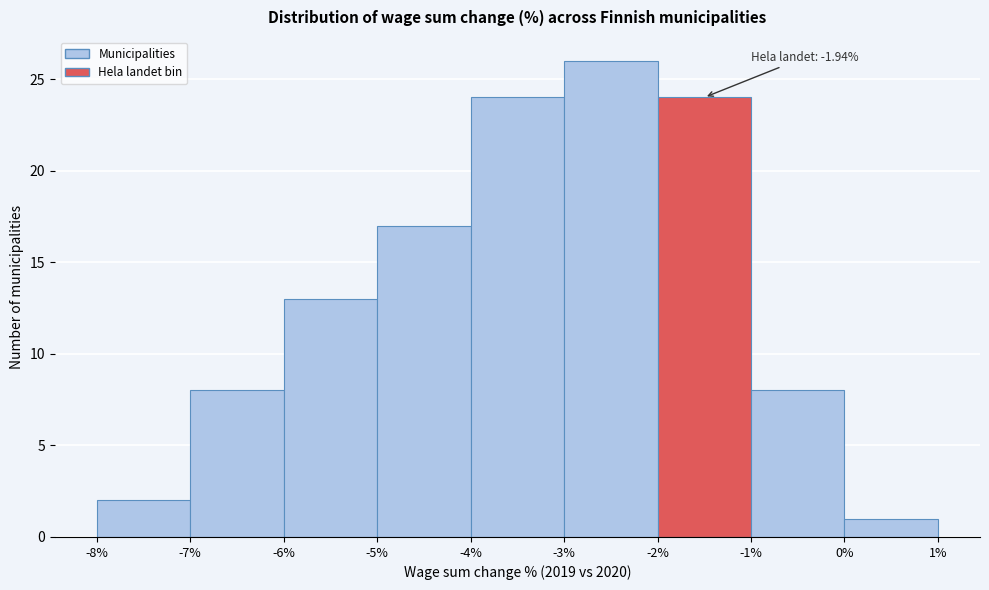

Reading left to right, extract all data points from this chart.

2	8	13	17	24	26	24	8	1